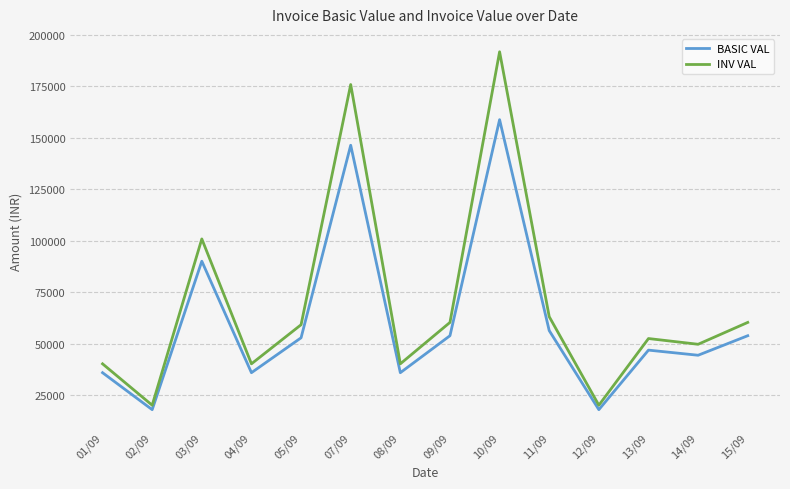

The INV VAL series shows 191784.3 at 10/09. True or false?

True